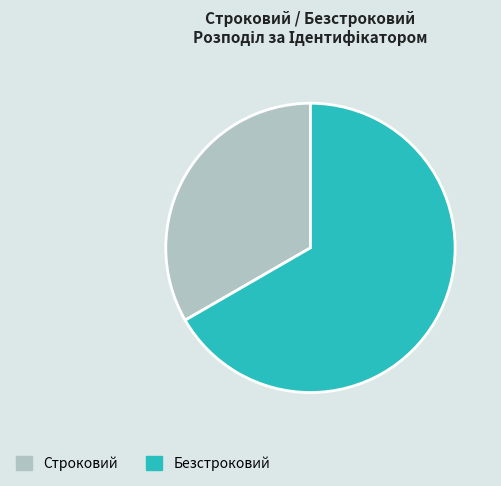

Combined, do Строковий and Безстроковий account for over 50%?

Yes